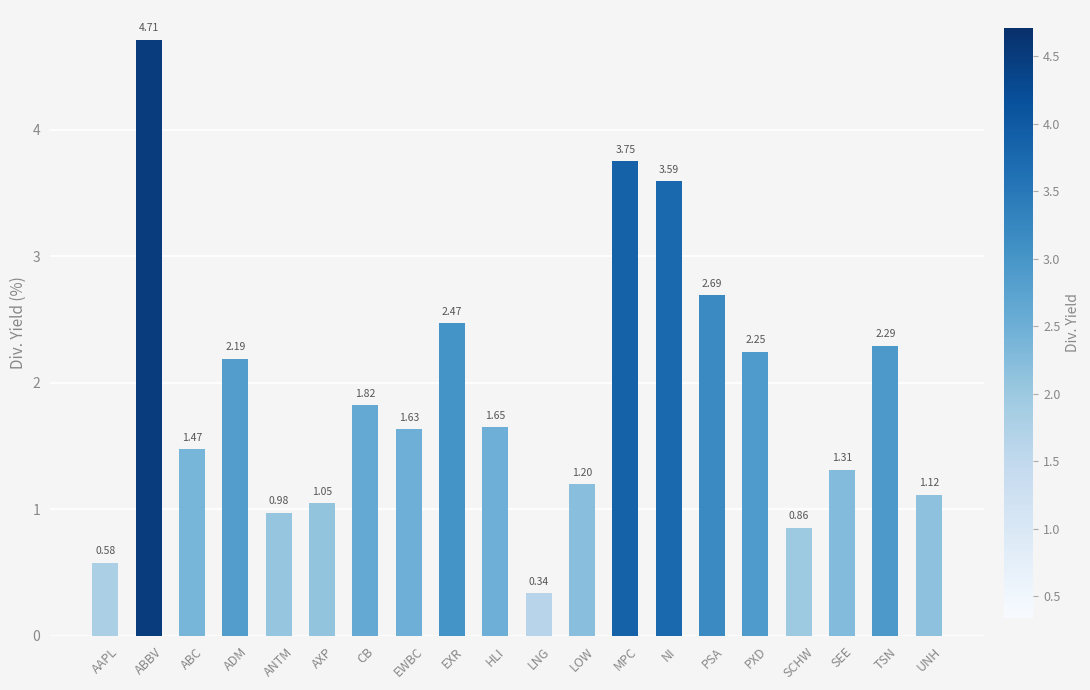

Which category has the highest value across all series?

ABBV